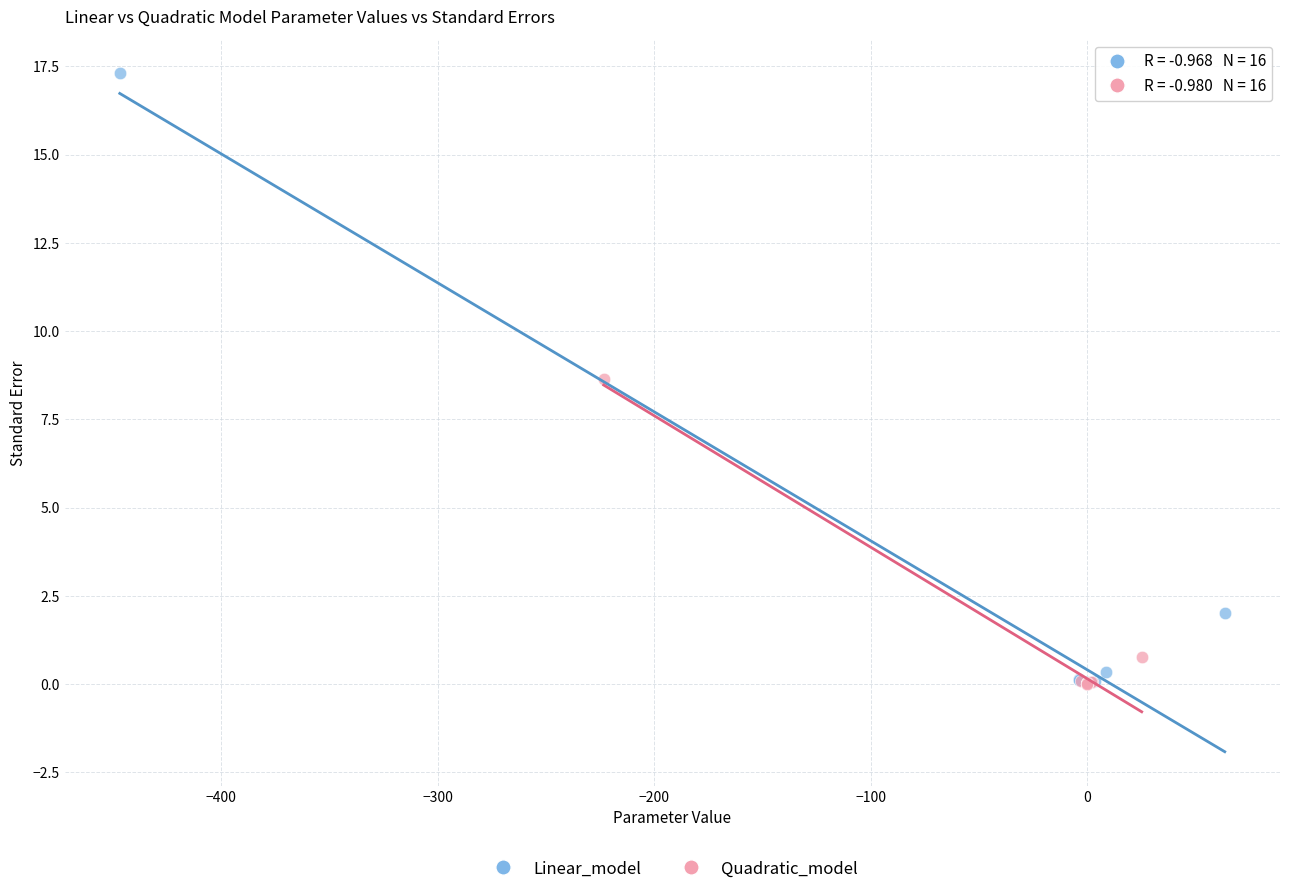

What are all the series names shown in the legend?

Linear_model, Quadratic_model